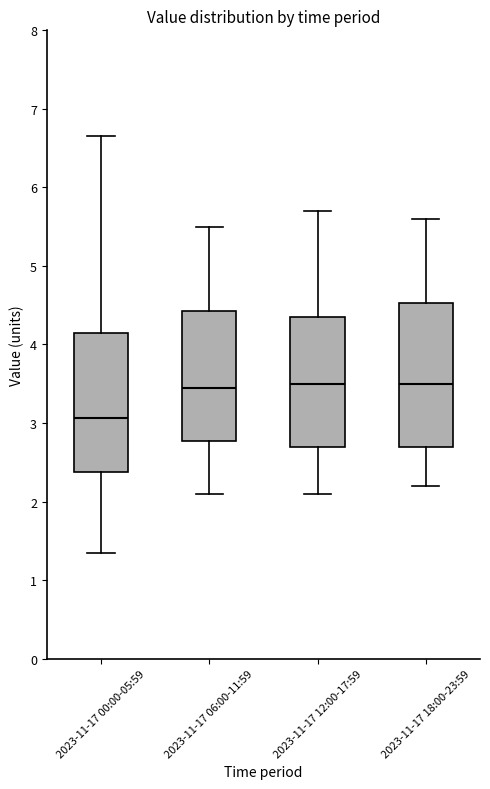

Reading left to right, read every box against the y-axis: the position of its median line, the range the box covers, and the ends of its whiskers. The values are not printed on the chart, so give them approximately, as read against the axis.

2023-11-17 00:00-05:59: median 3.1, box 2.4 to 4.1, whiskers 1.4 to 6.7
2023-11-17 06:00-11:59: median 3.5, box 2.8 to 4.4, whiskers 2.1 to 5.5
2023-11-17 12:00-17:59: median 3.5, box 2.7 to 4.4, whiskers 2.1 to 5.7
2023-11-17 18:00-23:59: median 3.5, box 2.7 to 4.5, whiskers 2.2 to 5.6